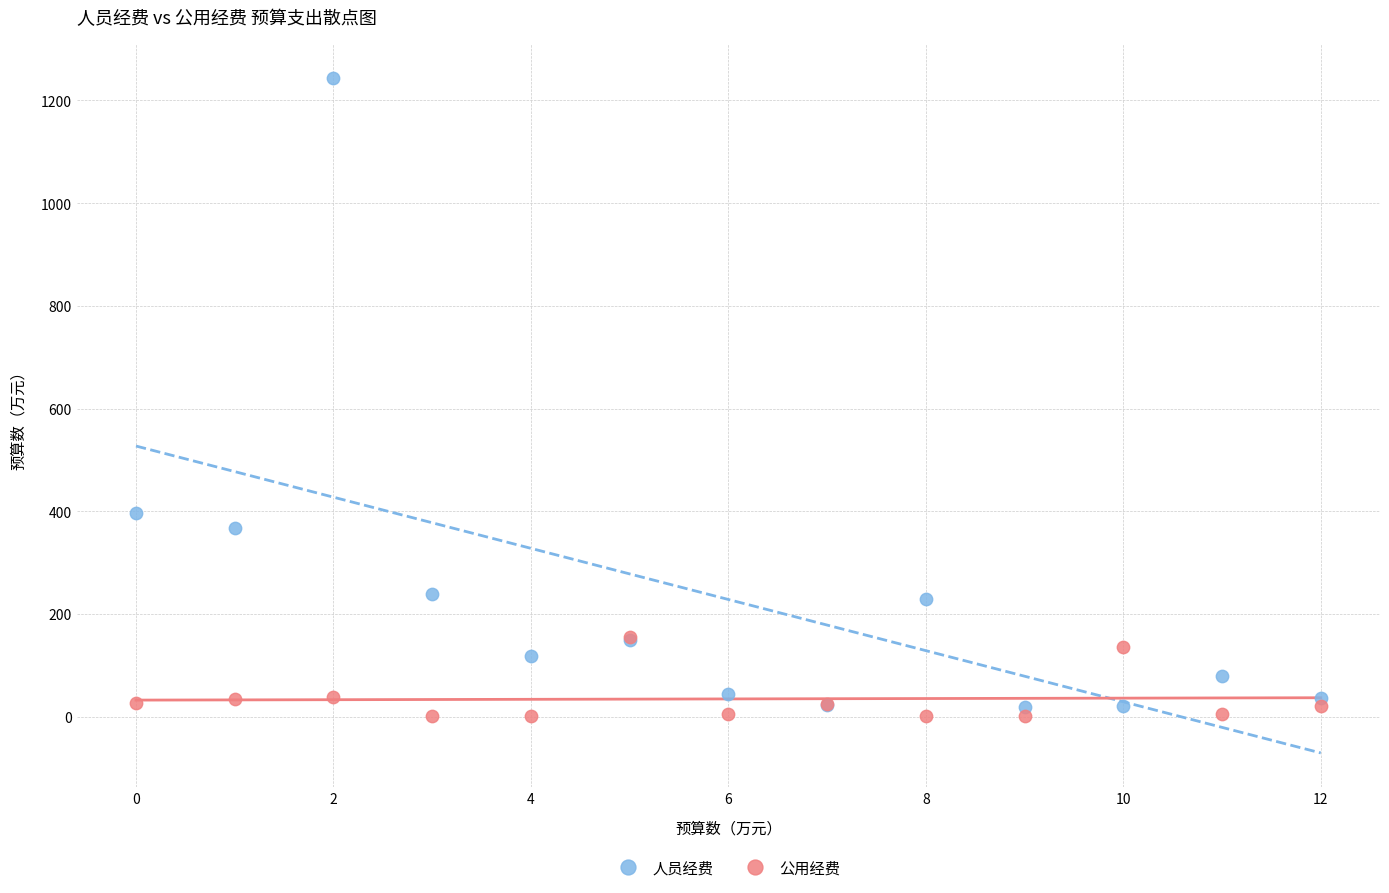

Which series contains the lowest Y value?

公用经费